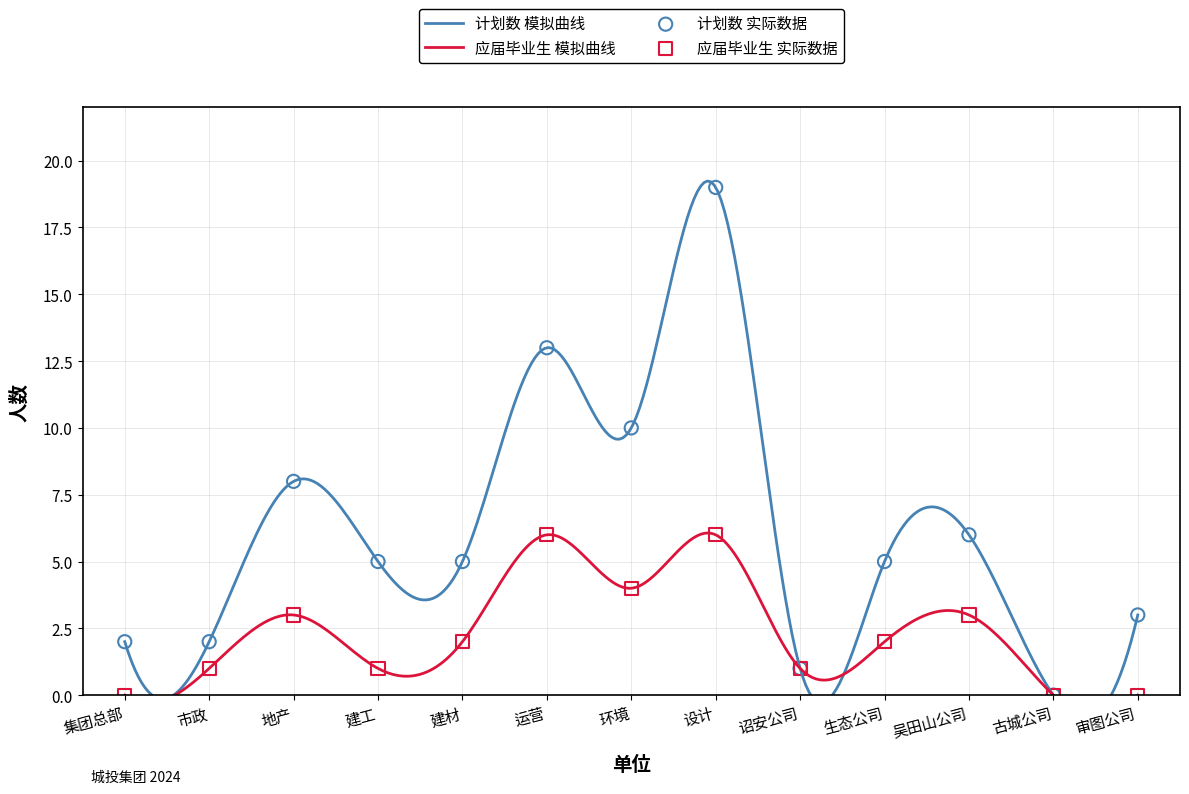

Which series reaches the minimum Y coordinate?

计划数